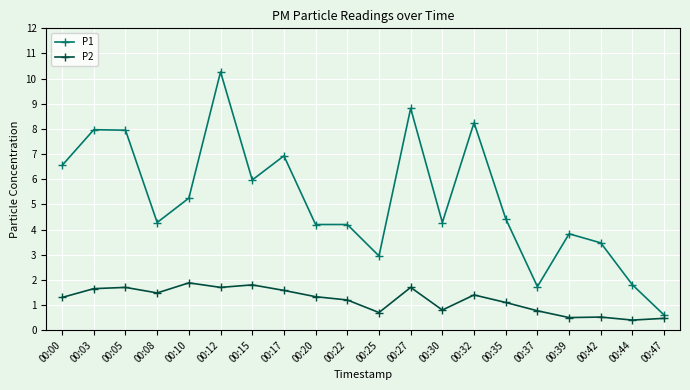

Which series has the largest total across all categories?

P1